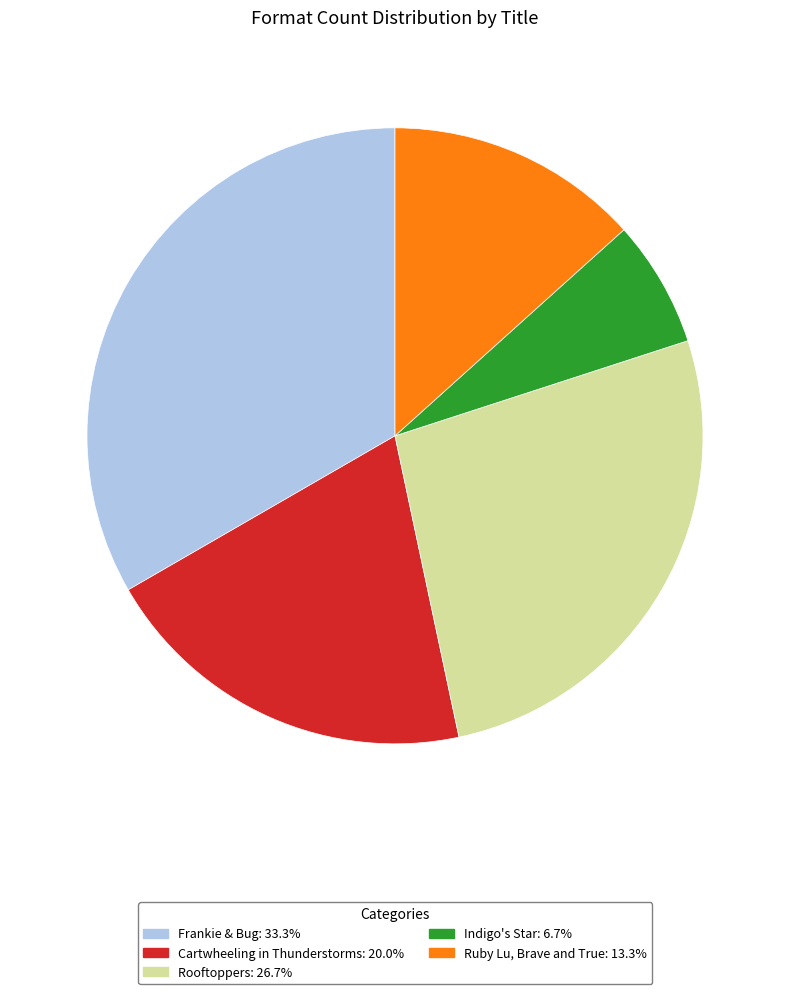

True or false: Frankie & Bug accounts for 6% of the total.

False